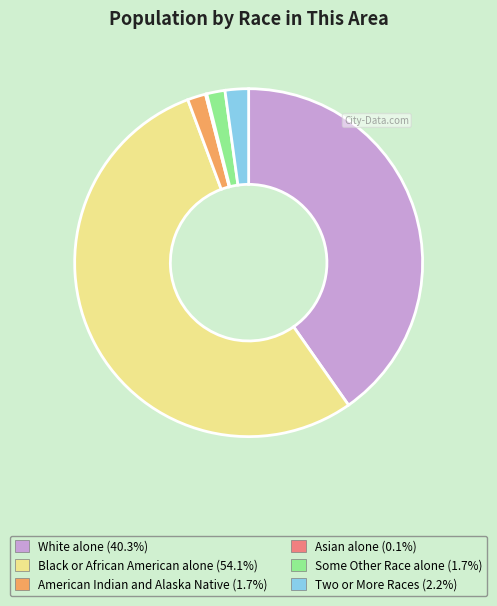

Between American Indian and Alaska Native and White alone, which is larger?

White alone